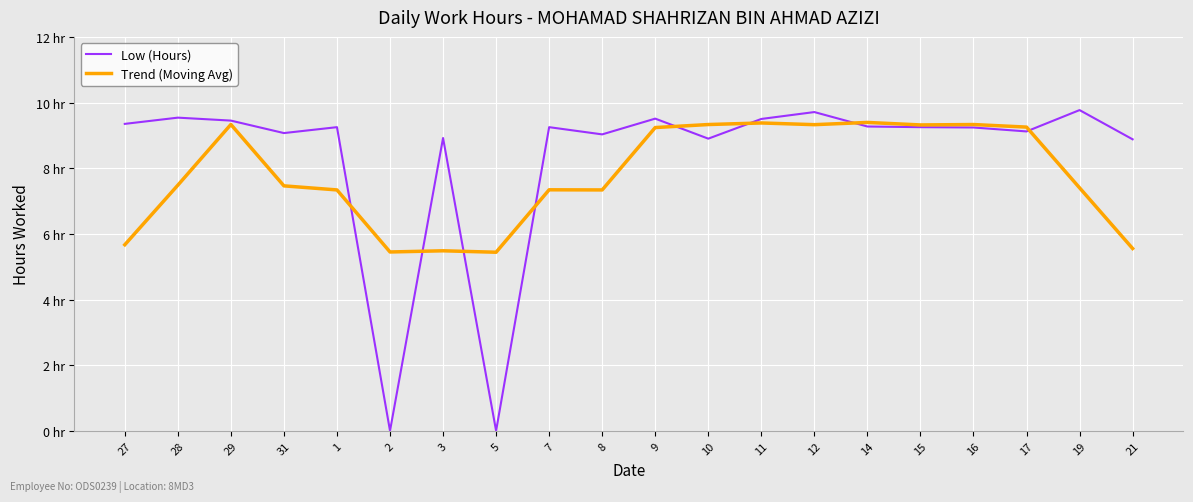

True or false: Low (Hours) has more than 0 interior local peaks.

True